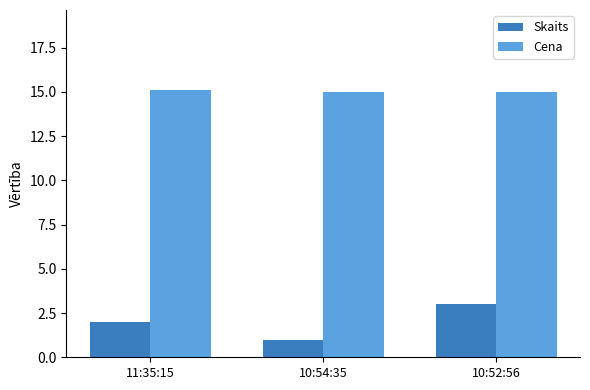

What is the average value of the Skaits series?

2.0